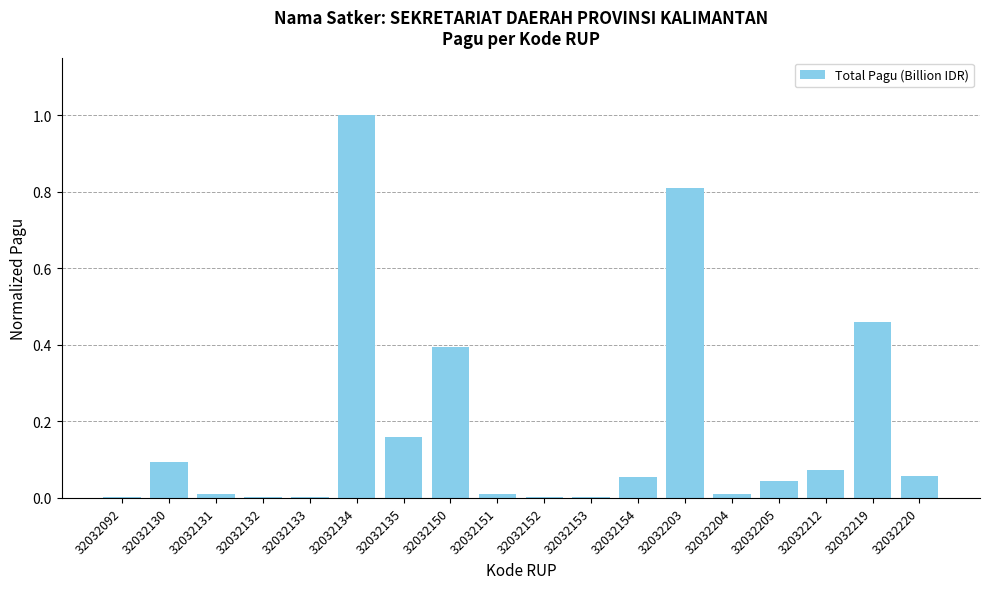

What is the sum of the values at 32032132 and 32032150?

0.4